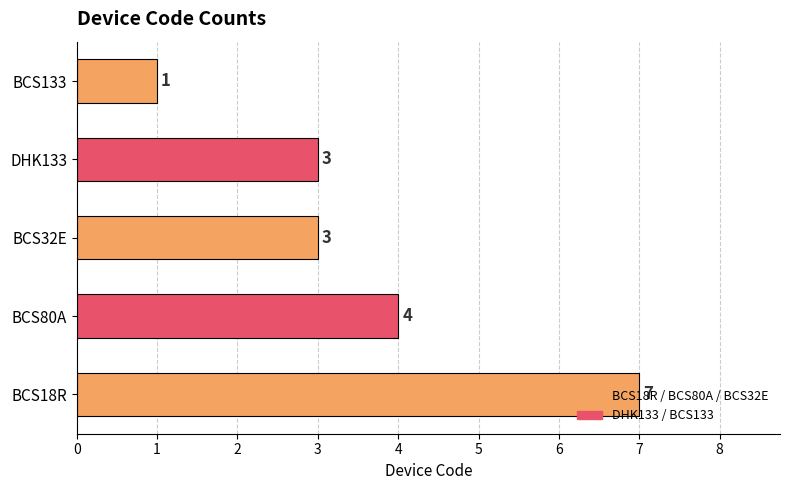

How many data points are less than 3?

1